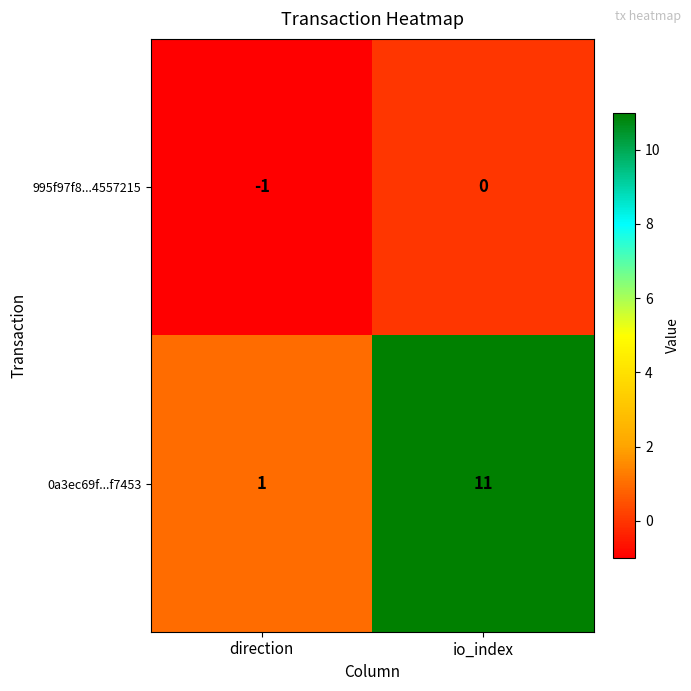

What is the smallest value displayed?

-1